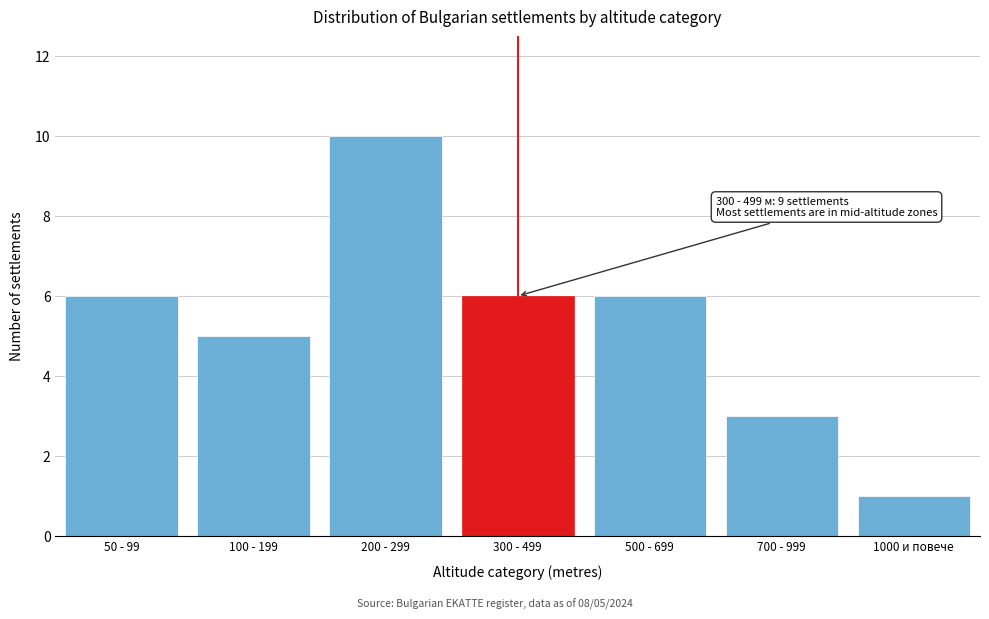

Reading left to right, transcribe all the data shown in this chart.

50 - 99=6	100 - 199=5	200 - 299=10	300 - 499=6	500 - 699=6	700 - 999=3	1000 и повече=1